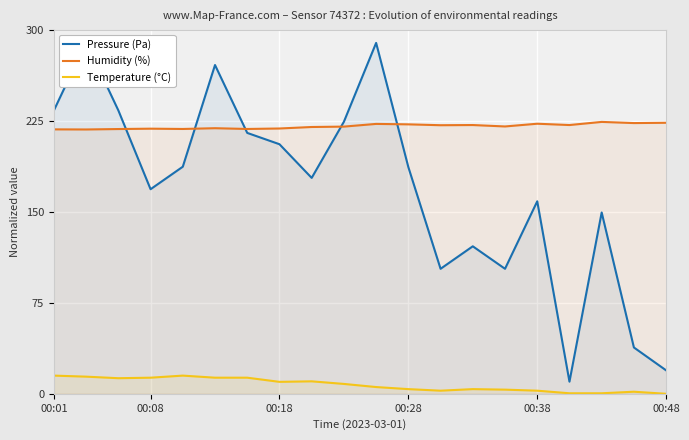

True or false: Temperature (°C) and Humidity (%) cross at least once.

False